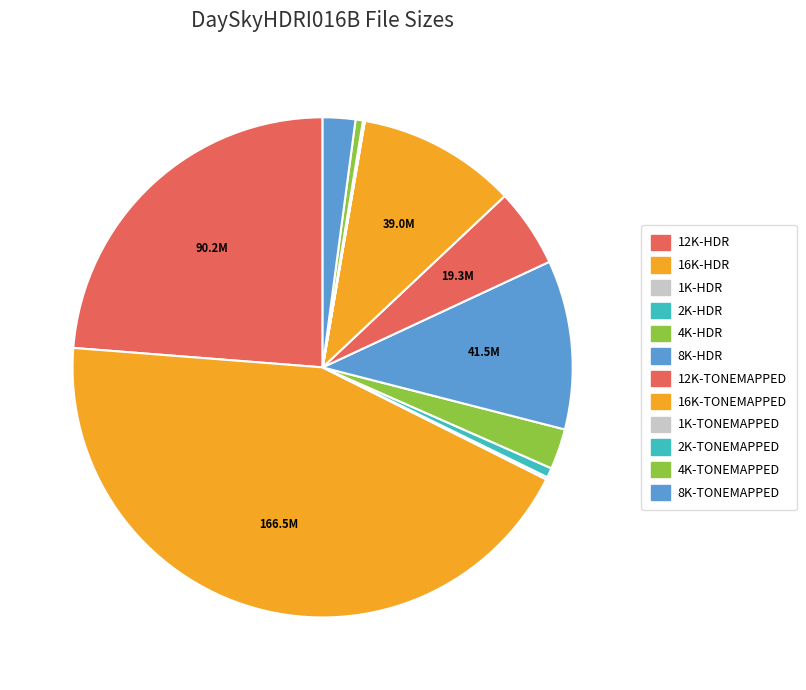

Rank the categories by value from lowest to highest.

1K-TONEMAPPED, 2K-TONEMAPPED, 1K-HDR, 4K-TONEMAPPED, 2K-HDR, 8K-TONEMAPPED, 4K-HDR, 12K-TONEMAPPED, 16K-TONEMAPPED, 8K-HDR, 12K-HDR, 16K-HDR